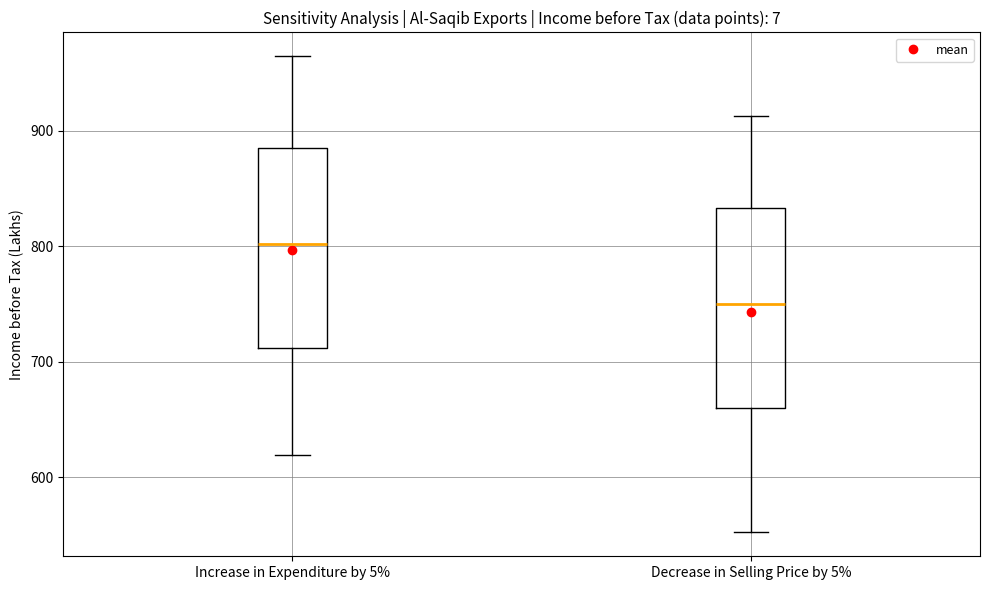

Reading left to right, transcribe this box plot: for each box, give where its median line is, the range the box spans, and where its two whiskers end, as read against the y-axis. The values are not printed on the chart, so give them approximately, as read against the axis.

Increase in Expenditure by 5%: median 800, box 710 to 880, whiskers 620 to 960
Decrease in Selling Price by 5%: median 750, box 660 to 830, whiskers 550 to 910